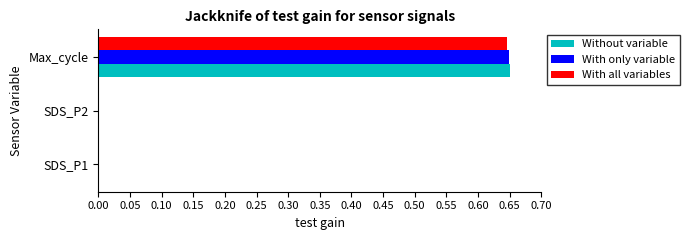

Which label corresponds to the largest value in the chart?

Max_cycle